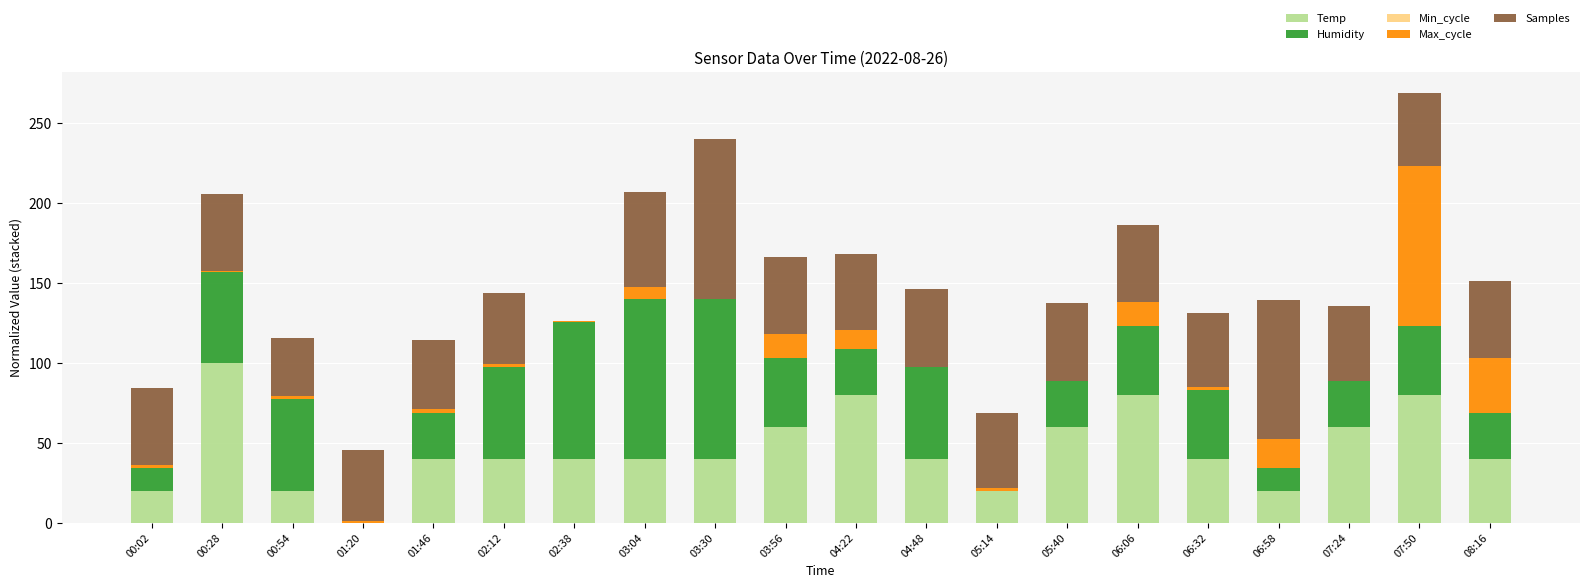

Count the number of categories in the chart.

20